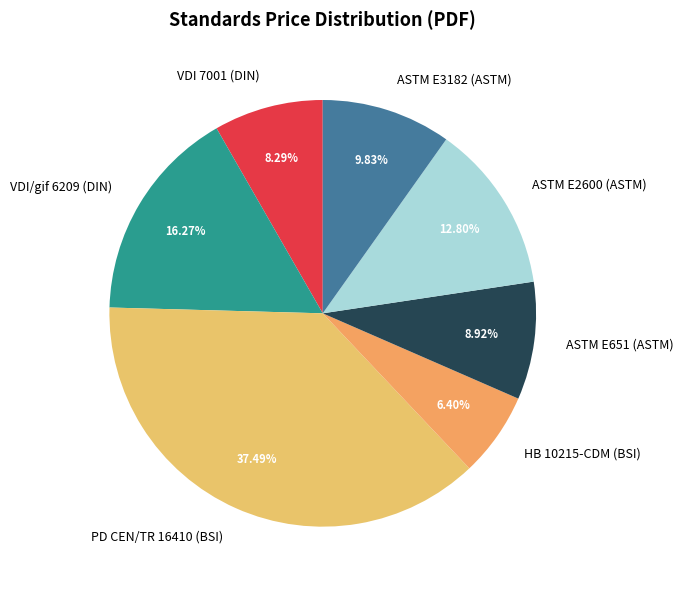

Is there any slice that represents more than half of the pie?

No